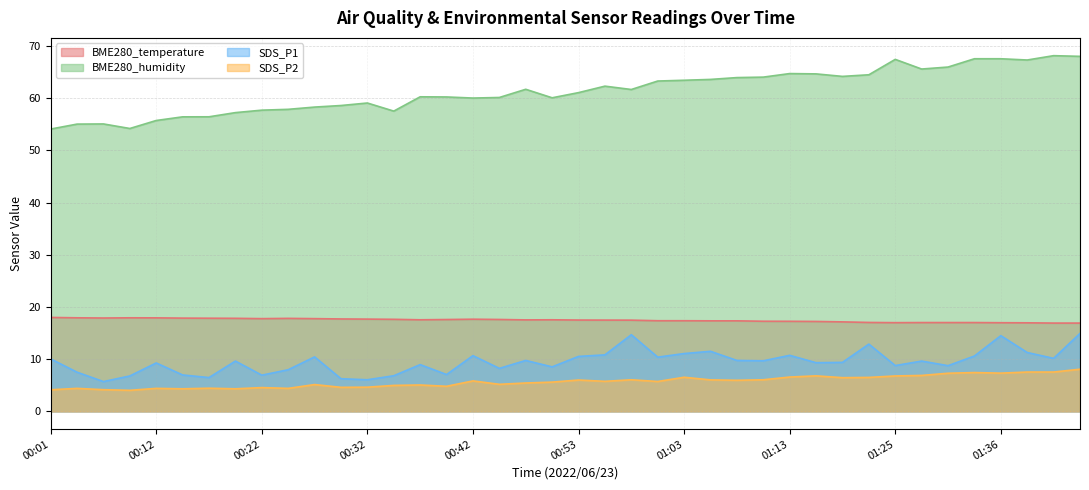

True or false: BME280_temperature and SDS_P1 intersect in this chart.

False